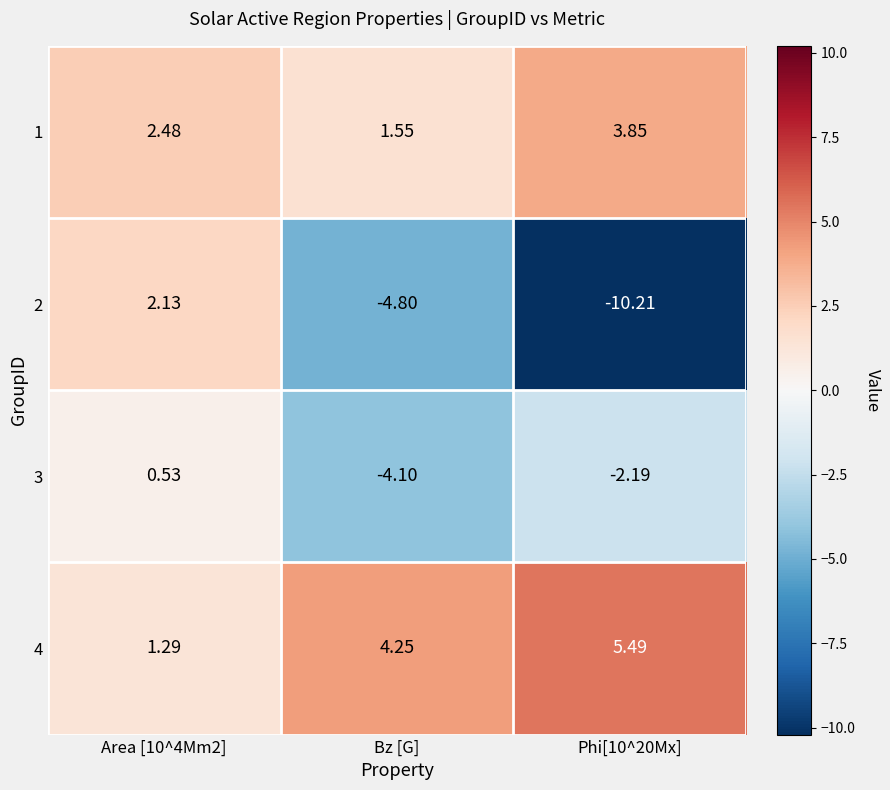

Between Bz [G] and Phi[10^20Mx], which series saw the biggest shift?

2